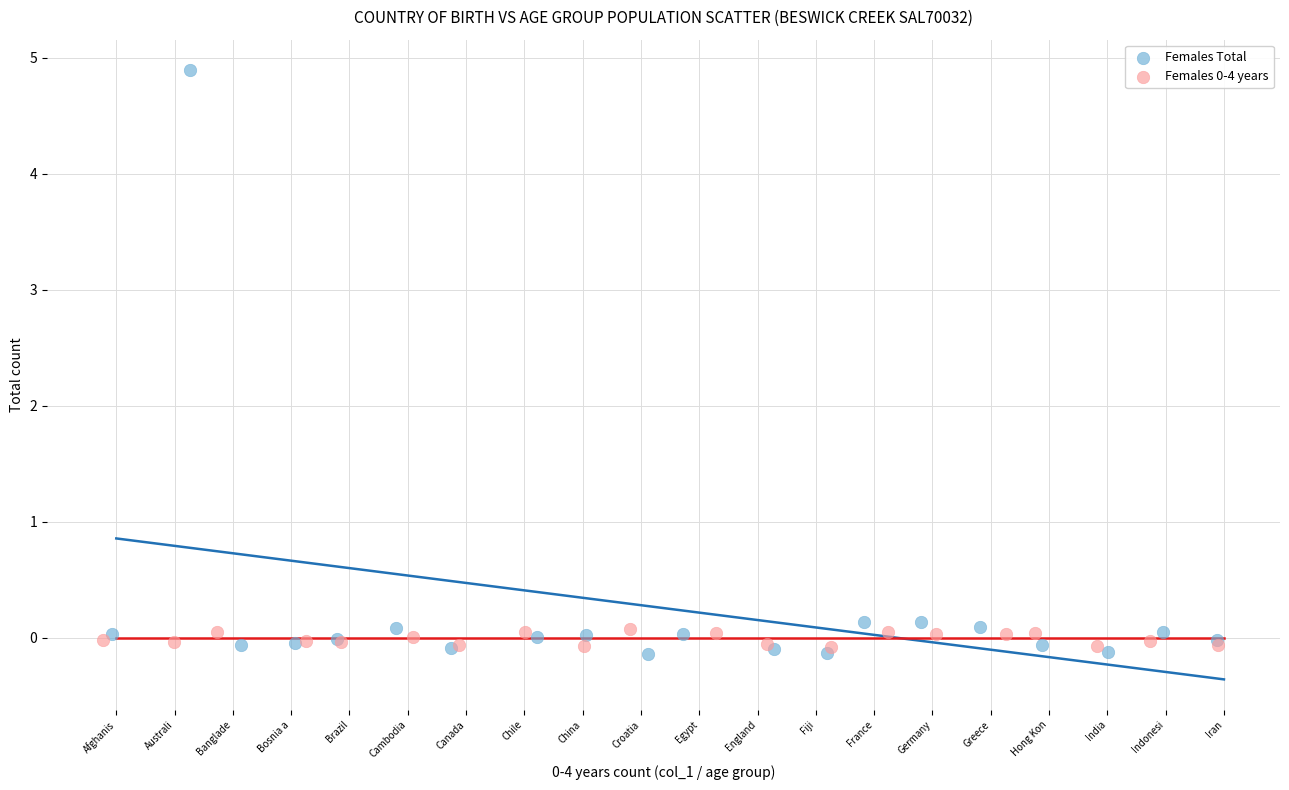

Which series contains the highest Y value?

Females Total